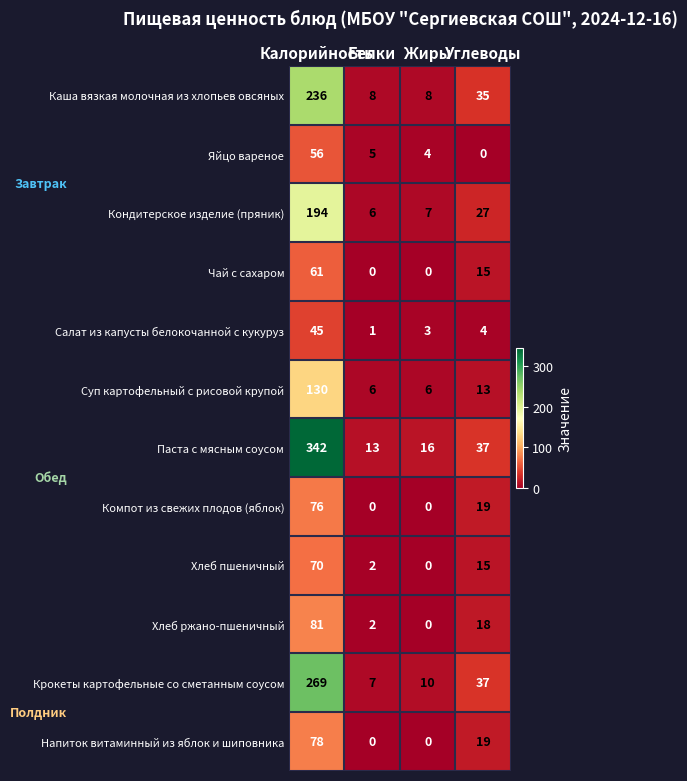

What is the difference between the maximum and minimum values in the Салат из капусты белокочанной с кукуруз series?

44